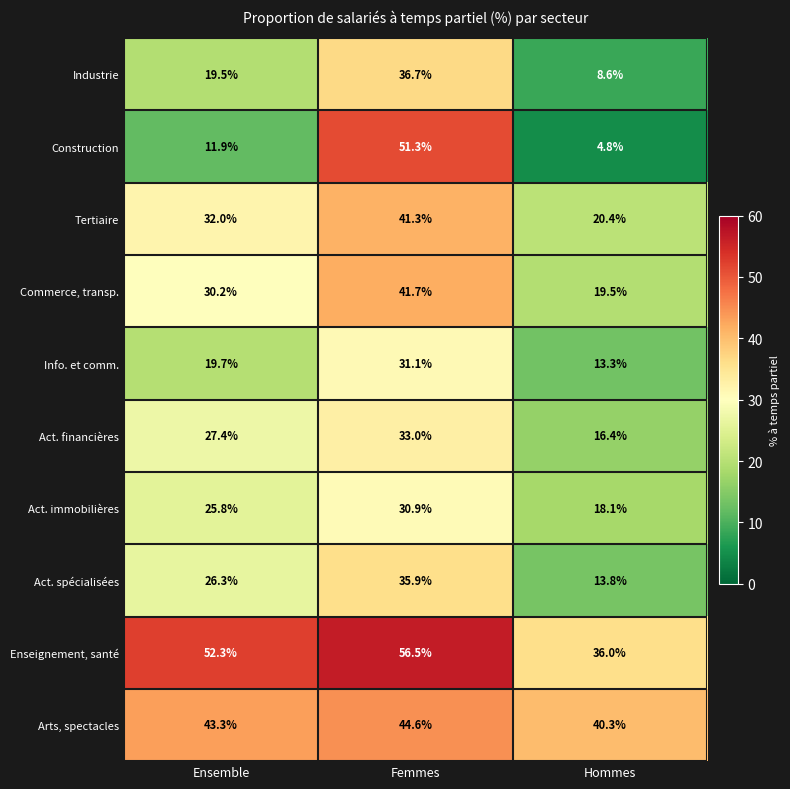

Which series has the largest total across all categories?

Enseignement, santé